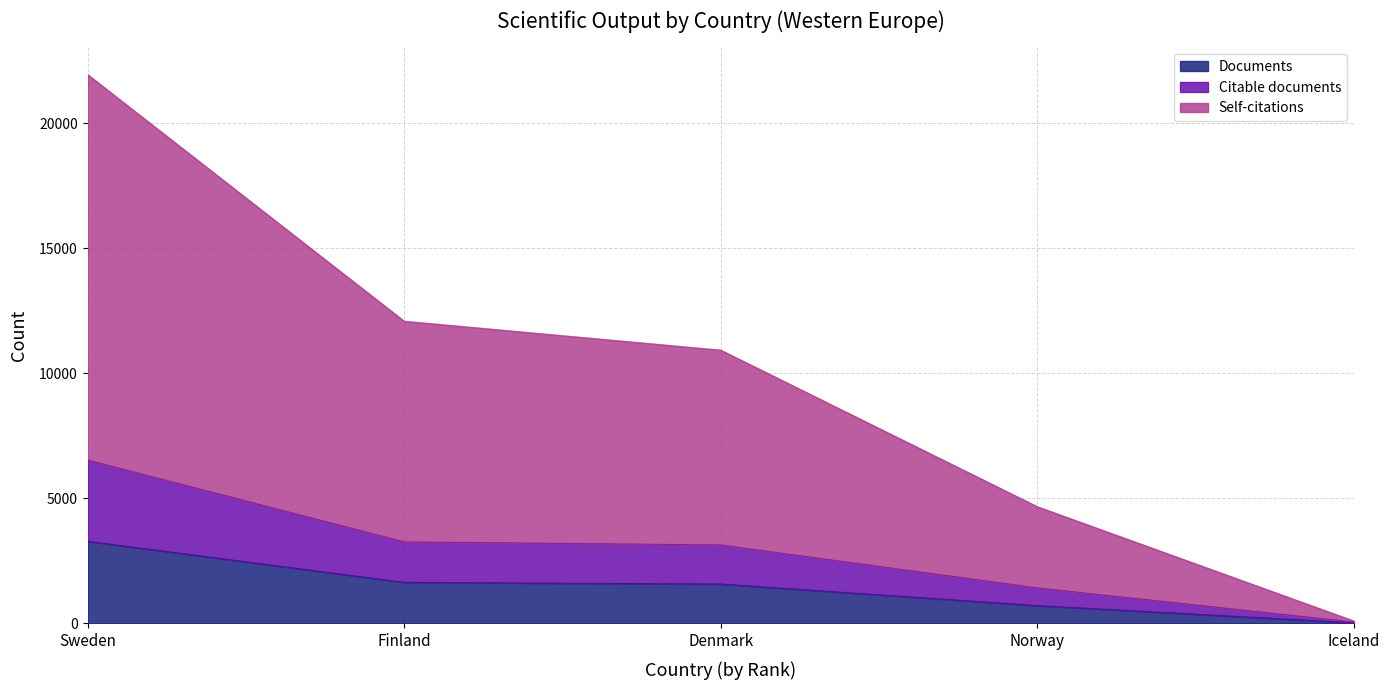

What is the average value of the Self-citations series?

9949